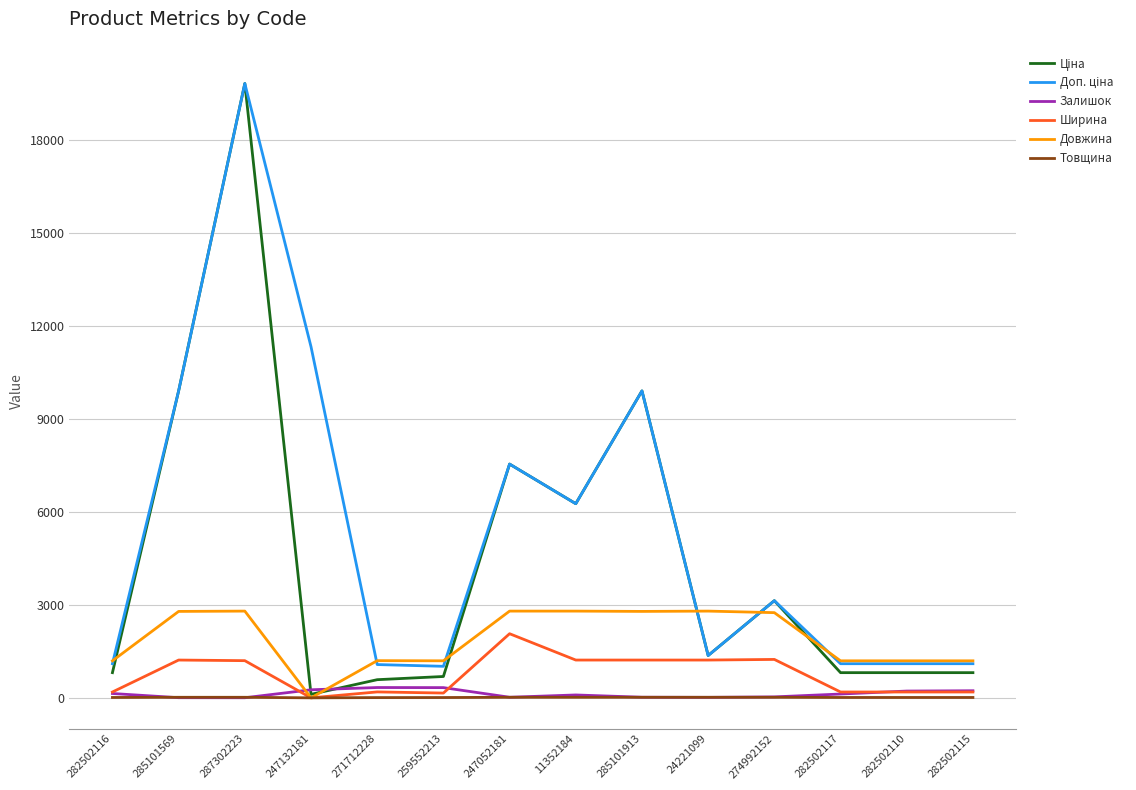

At which category is the sum across all series the highest?

287302223